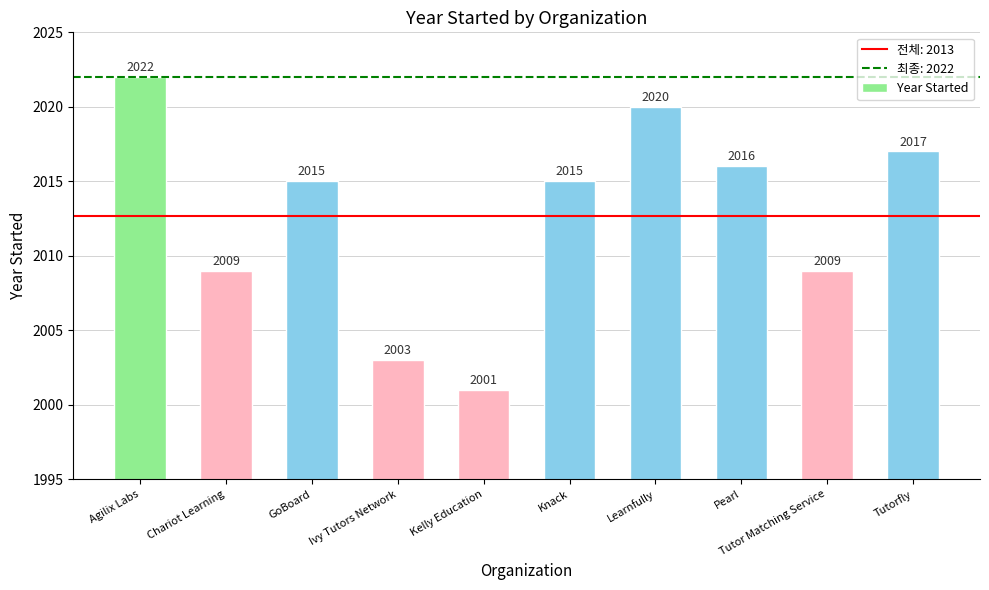

What is the label of the 1st bar from the right?

Tutorfly